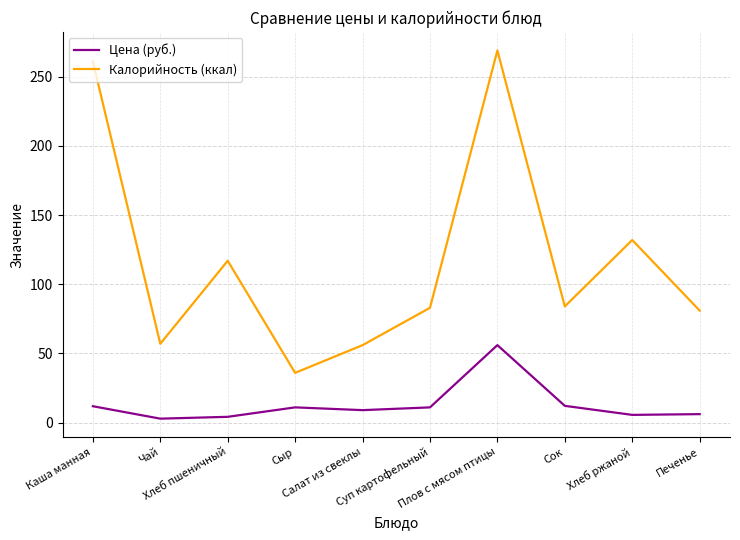

Rank the series at Печенье from lowest to highest value.

Цена (руб.), Калорийность (ккал)